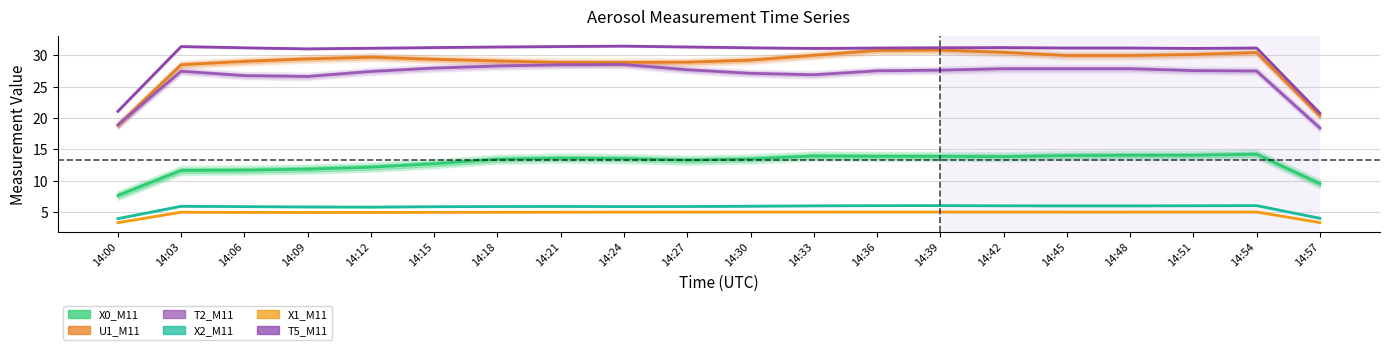

What is the total value across all series at 14:27?

112.1